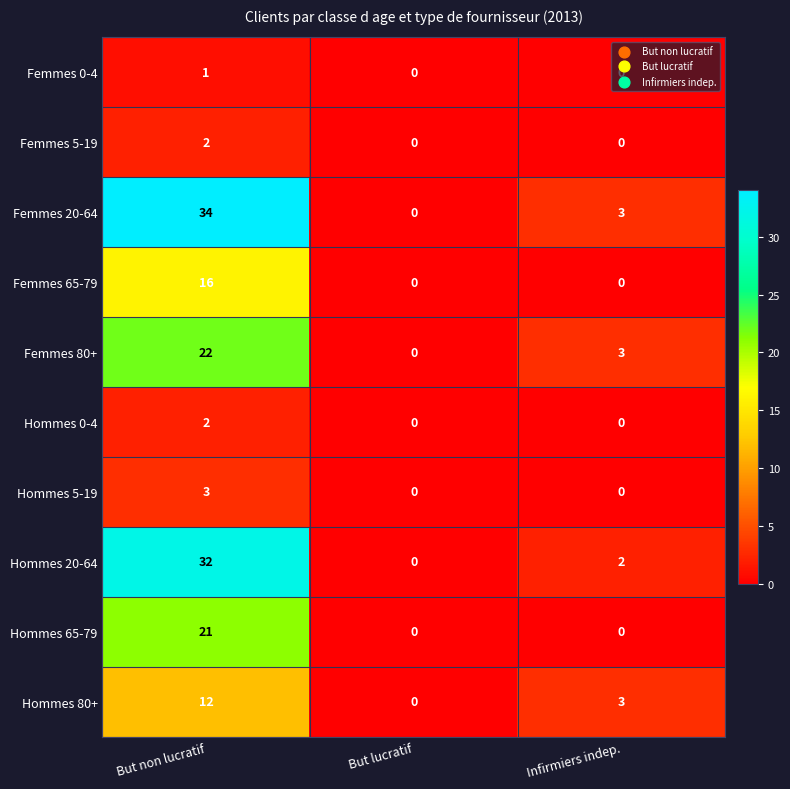

What is the difference between the Femmes 80+ values at But non lucratif and Infirmiers indep.?

19